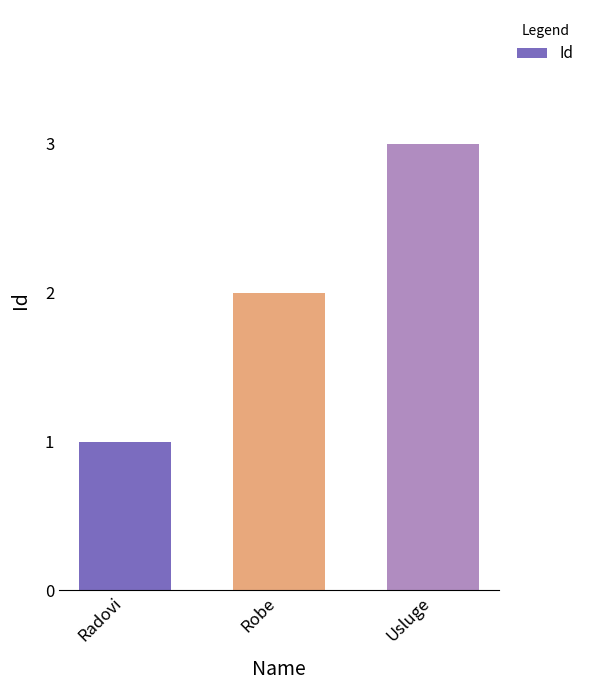

Between Radovi and Usluge, which is larger?

Usluge